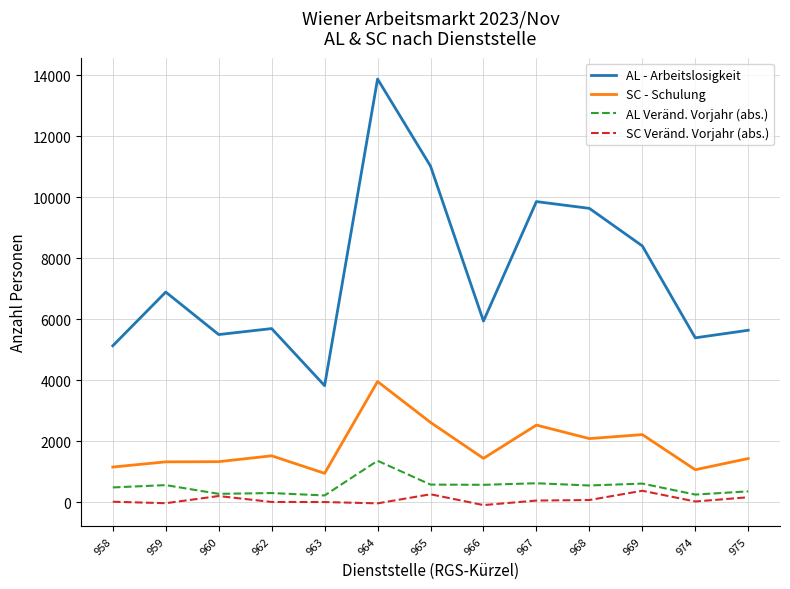

At which category does AL - Arbeitslosigkeit reach its first local valley?

960